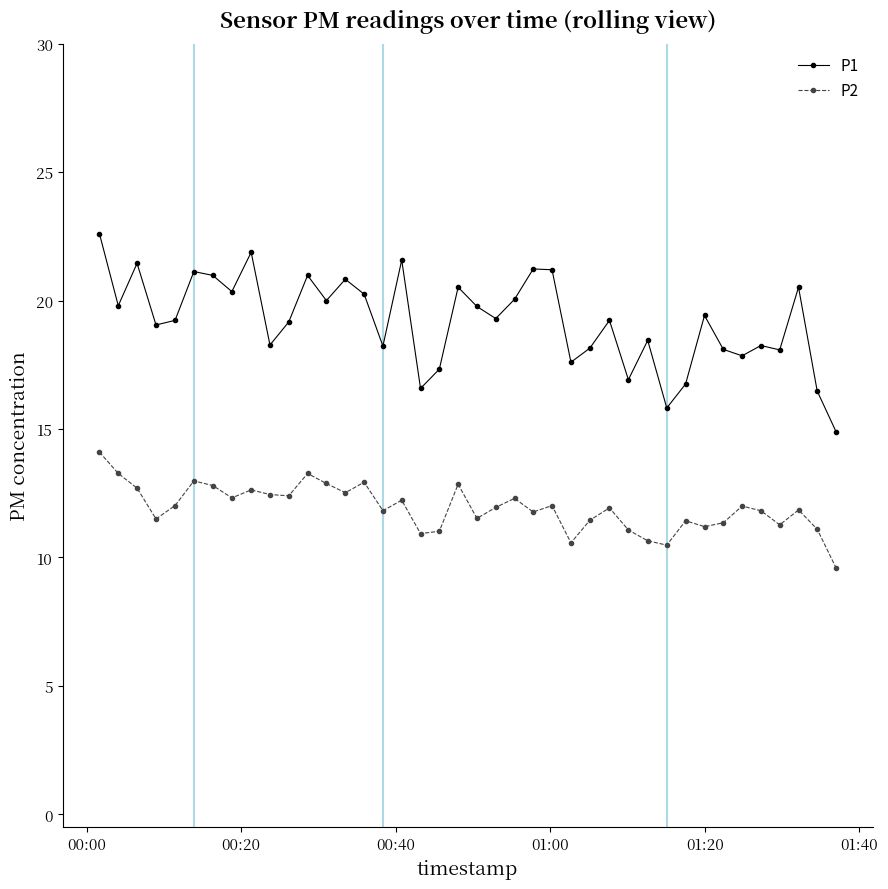

True or false: P2 and P1 cross at least once.

False